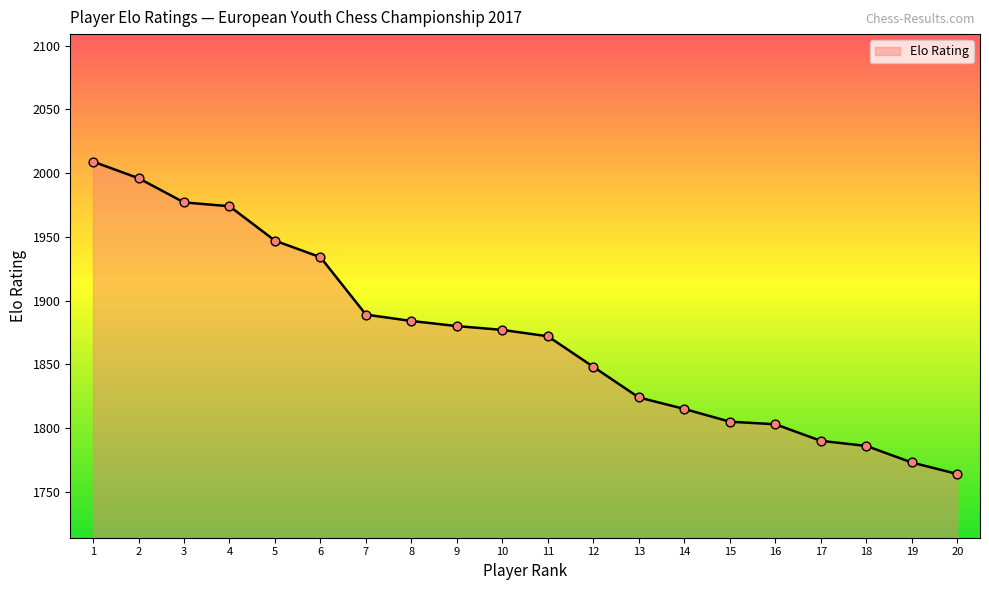

What is the change in value from 10 to 20?

-113